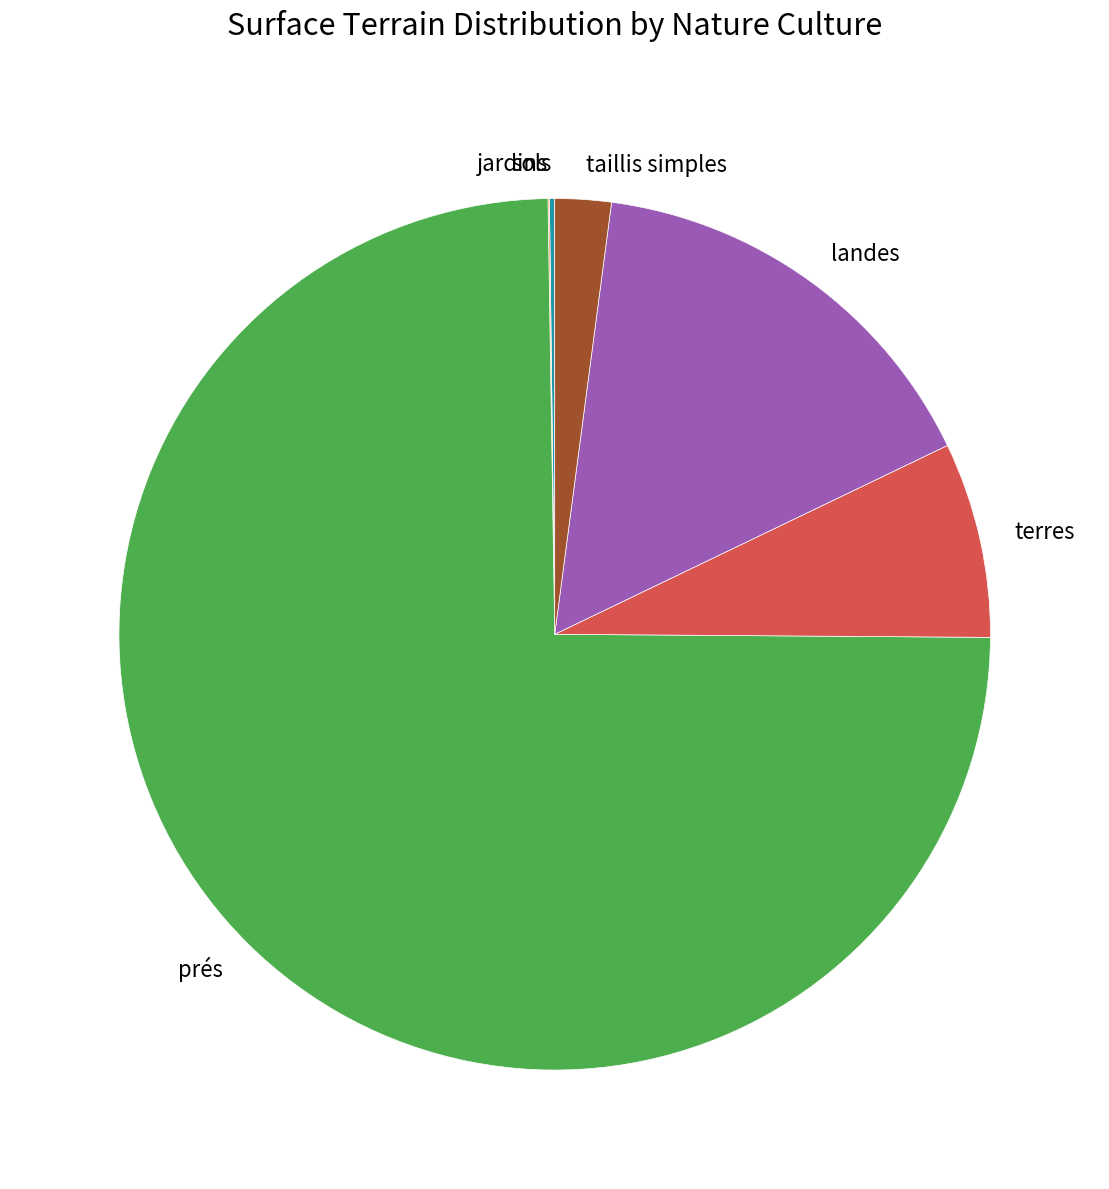

Which slice represents more than half of the pie?

prés